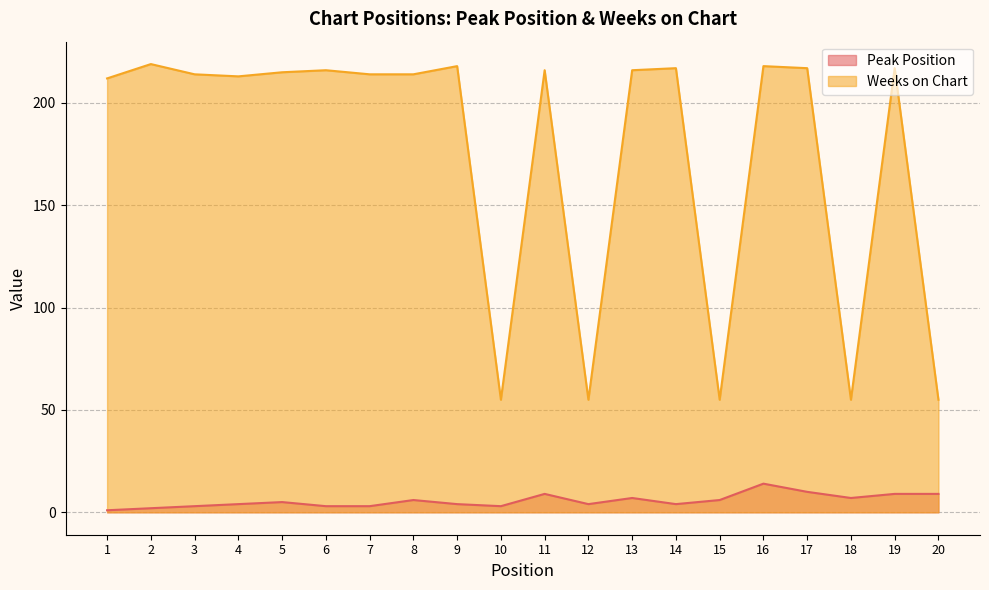

How many interior local valleys does the Peak Position series have?

4